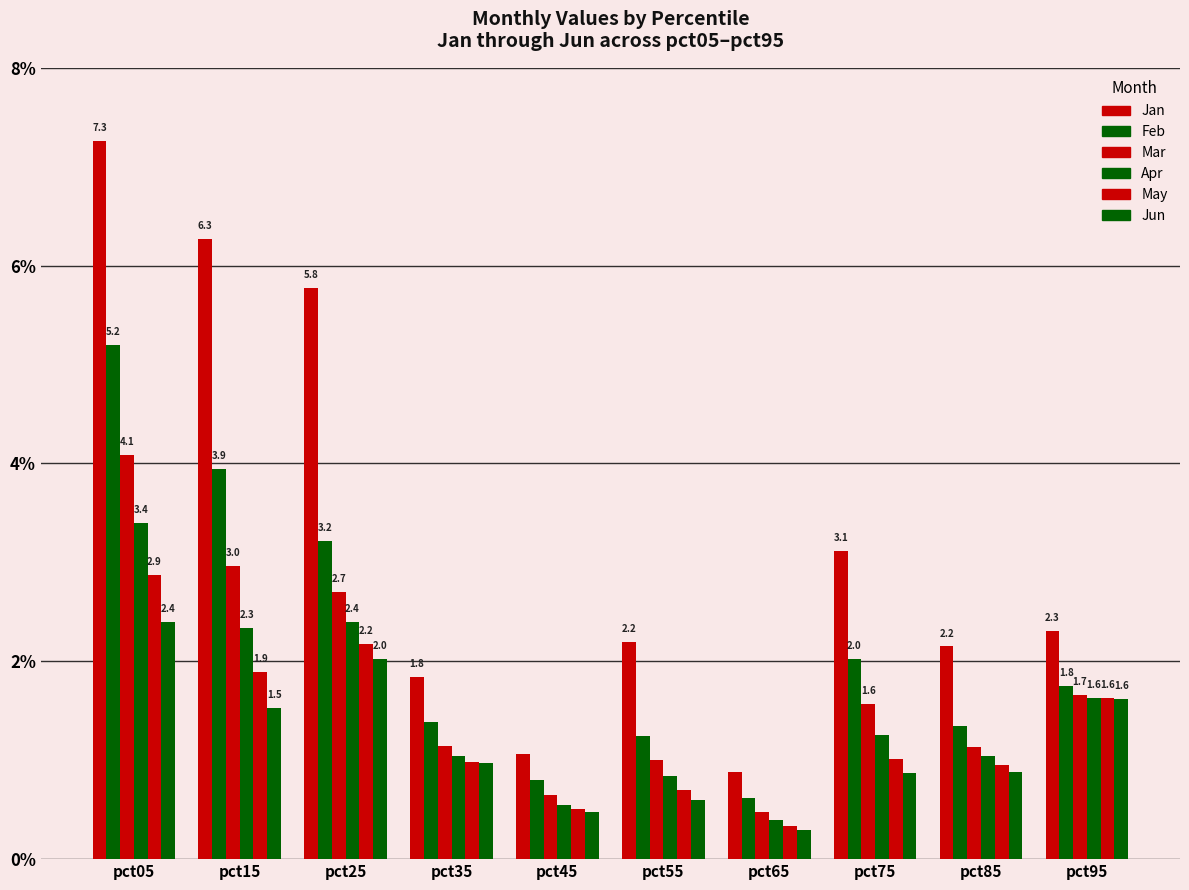

Which series changed the most between pct05 and pct15?

Feb